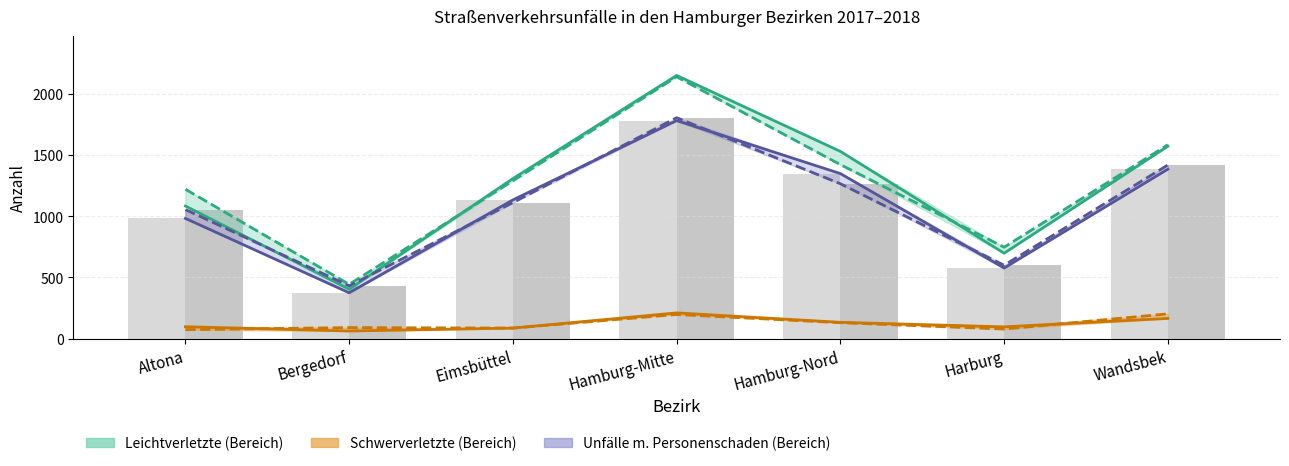

At which label is Leichtverletzte 2018 closest to 1290?

Eimsbüttel